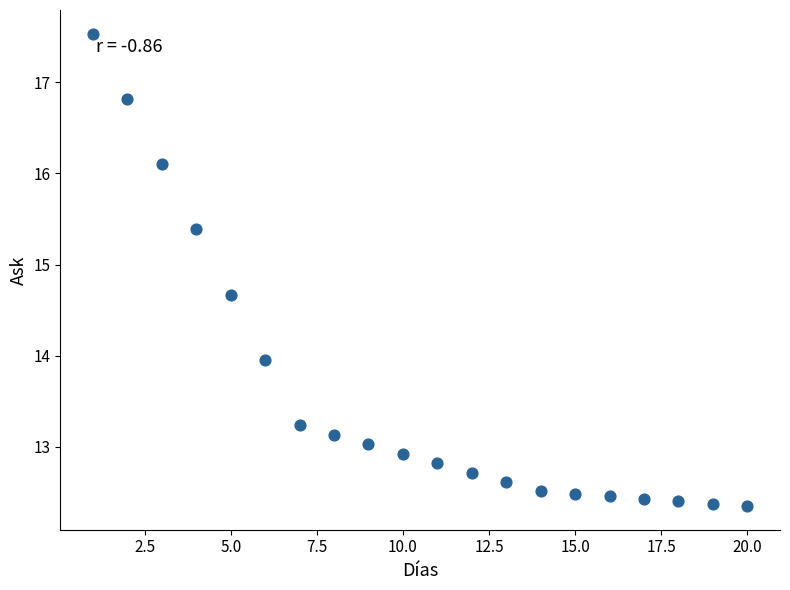

What is the range of Y values (max minus min)?

5.2